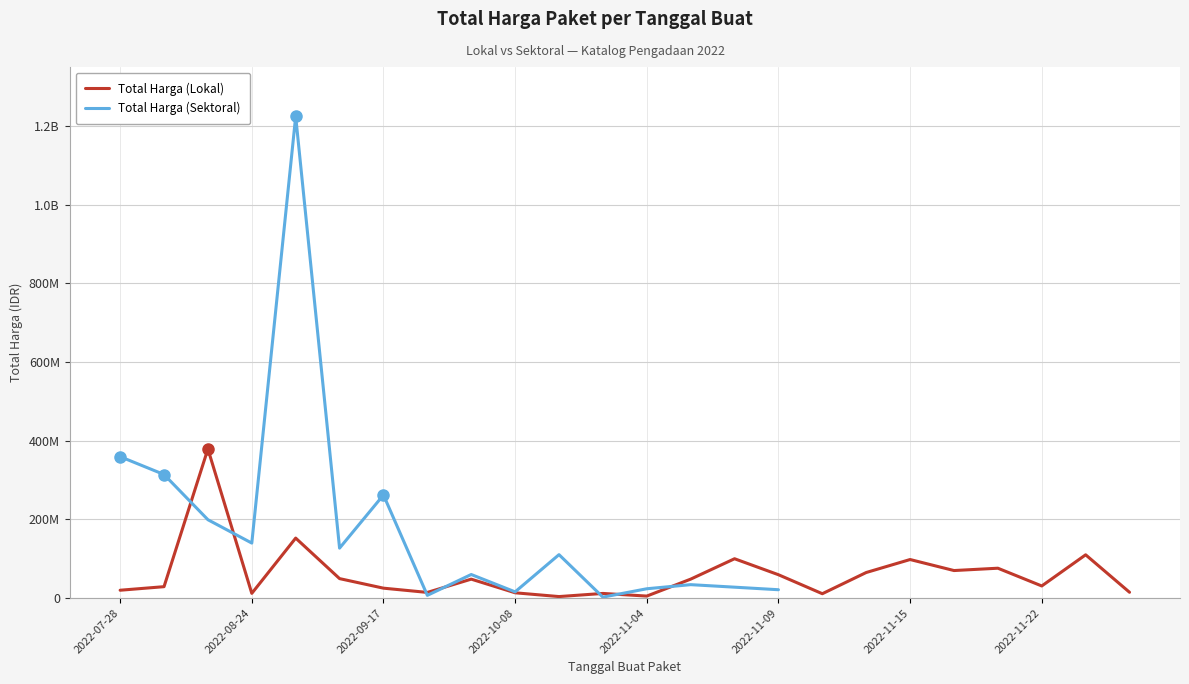

Between 14 and 15, which series saw the biggest shift?

Total Harga (Lokal)